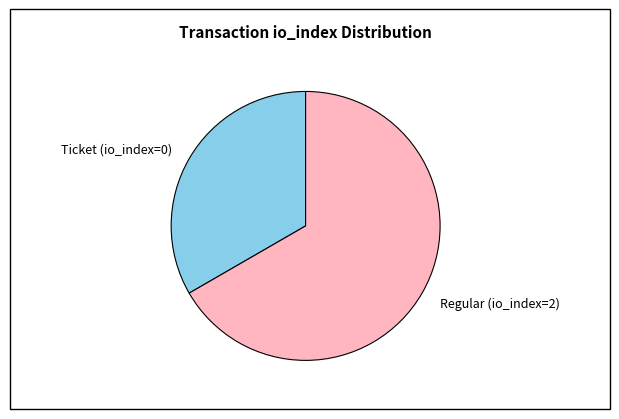

Combined, do Ticket (io_index=0) and Regular (io_index=2) account for over 50%?

Yes